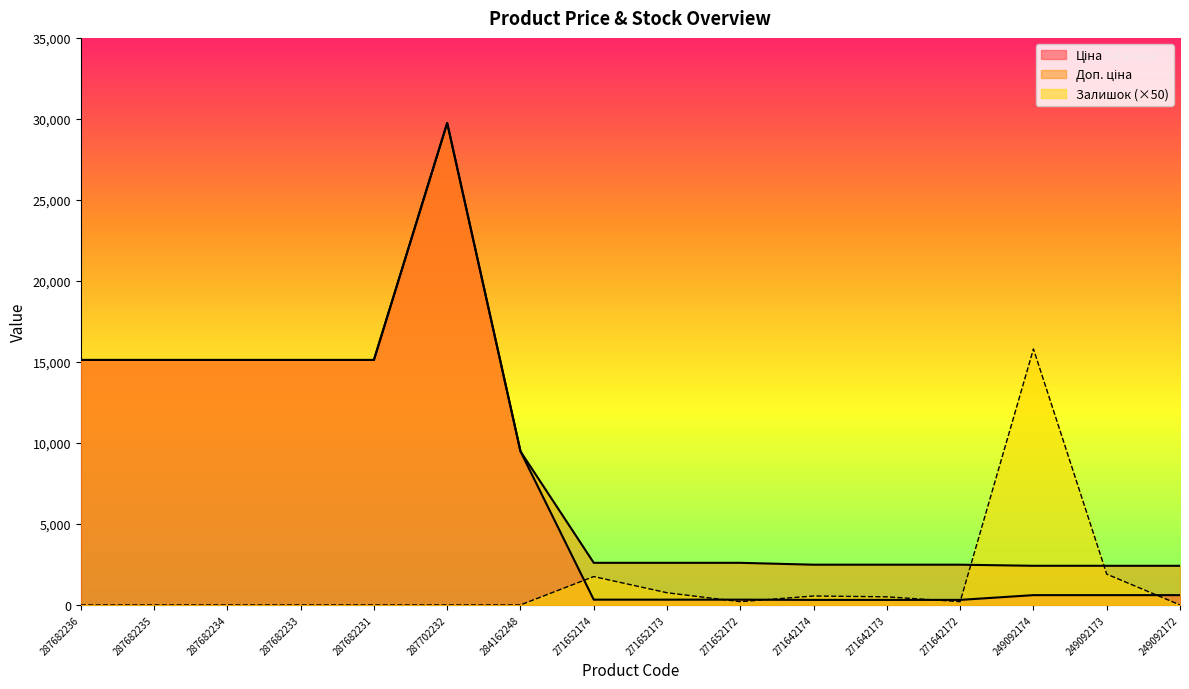

Count the number of categories in the chart.

16